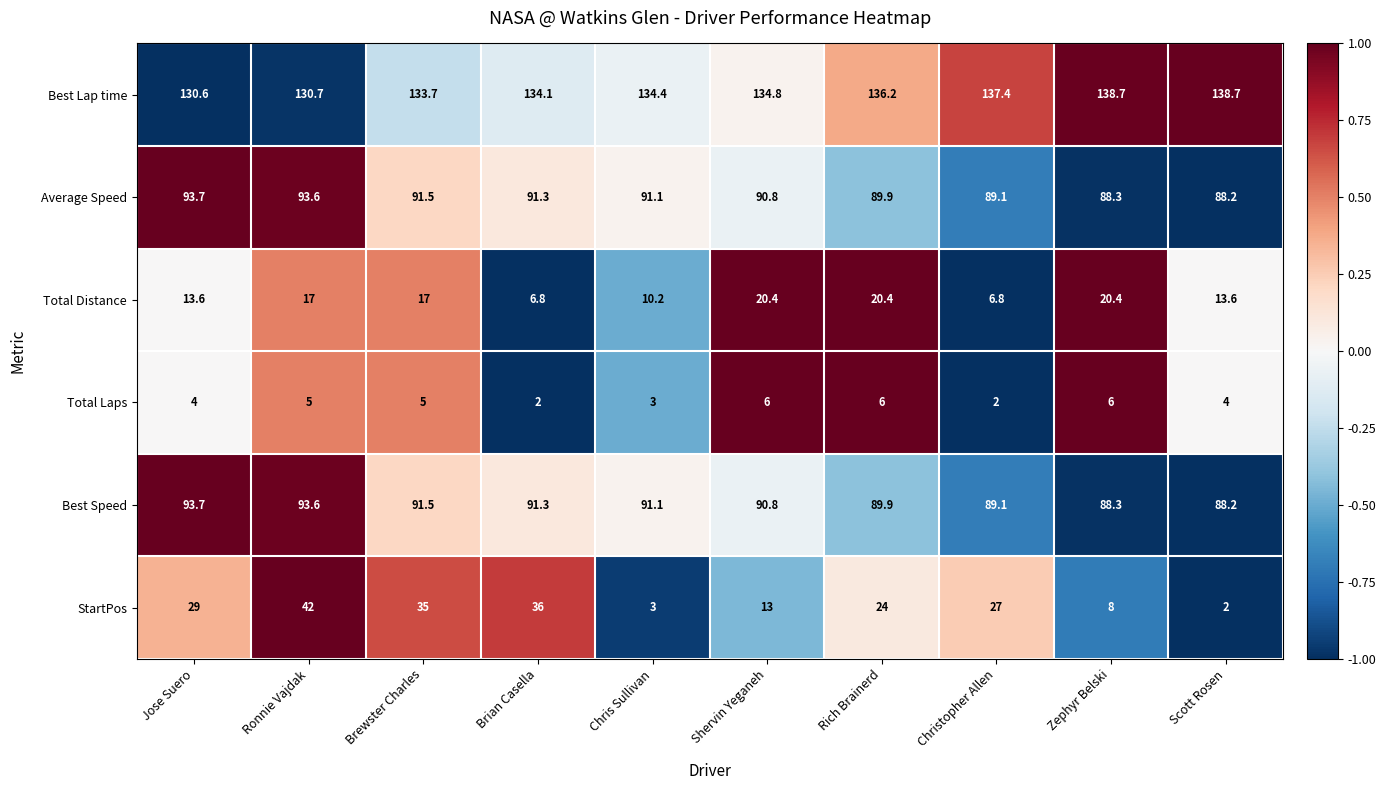

True or false: StartPos has a value of 12.8 at Zephyr Belski.

False